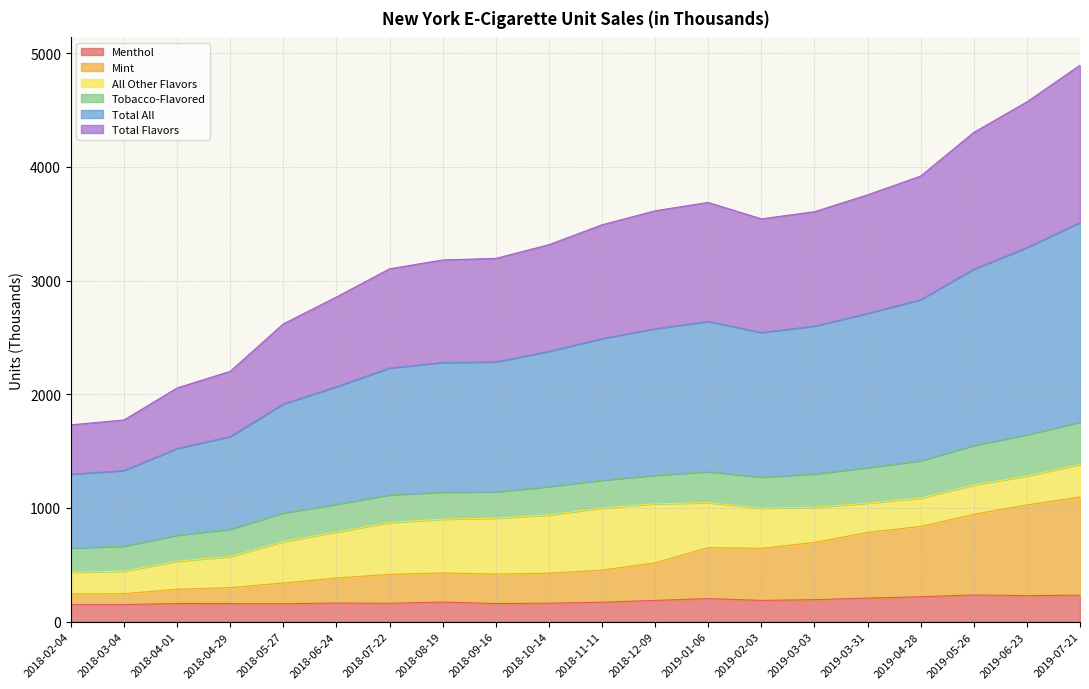

What is the highest value of the Menthol series?

235.6